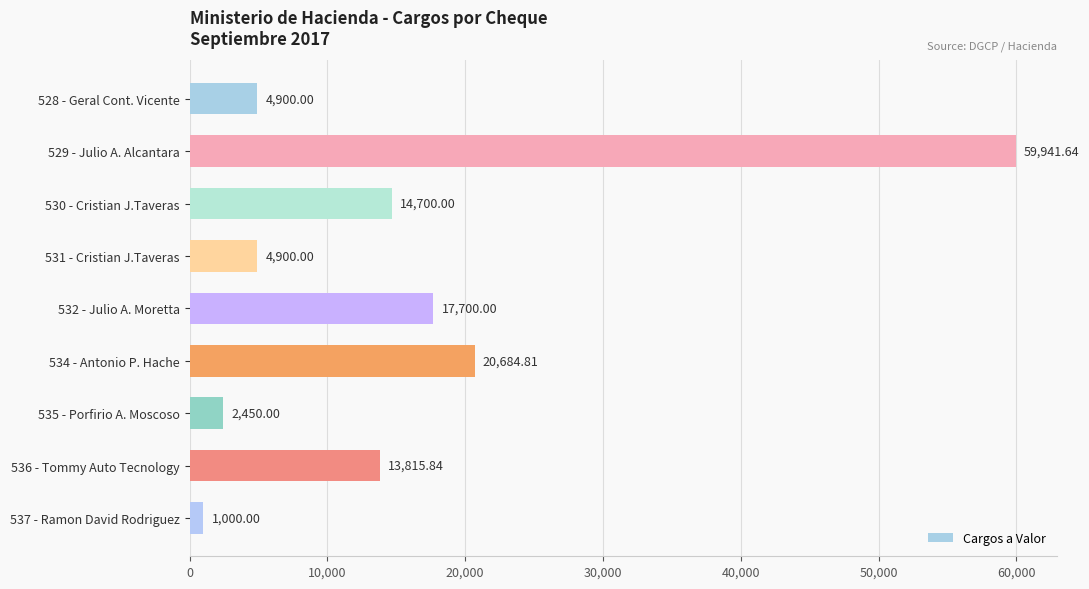

What is the difference between the maximum and minimum values?

58941.6